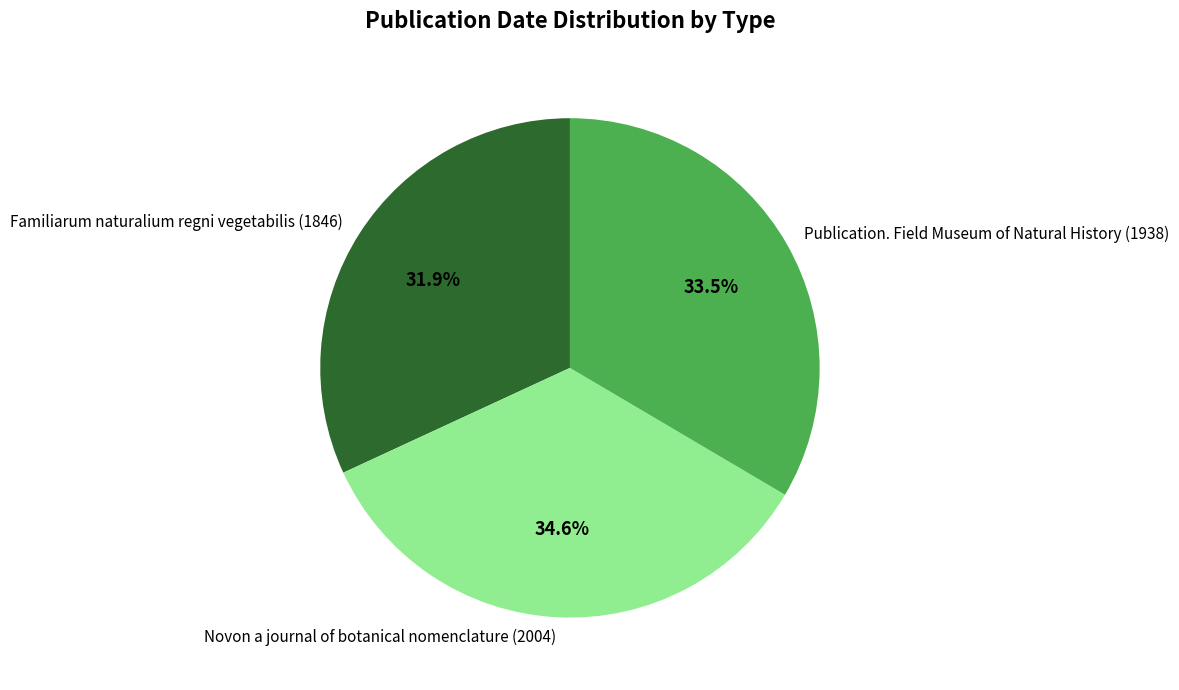

Approximately how many times larger is the value at Novon a journal of botanical nomenclature (2004) compared to Publication. Field Museum of Natural History (1938)?

1.0